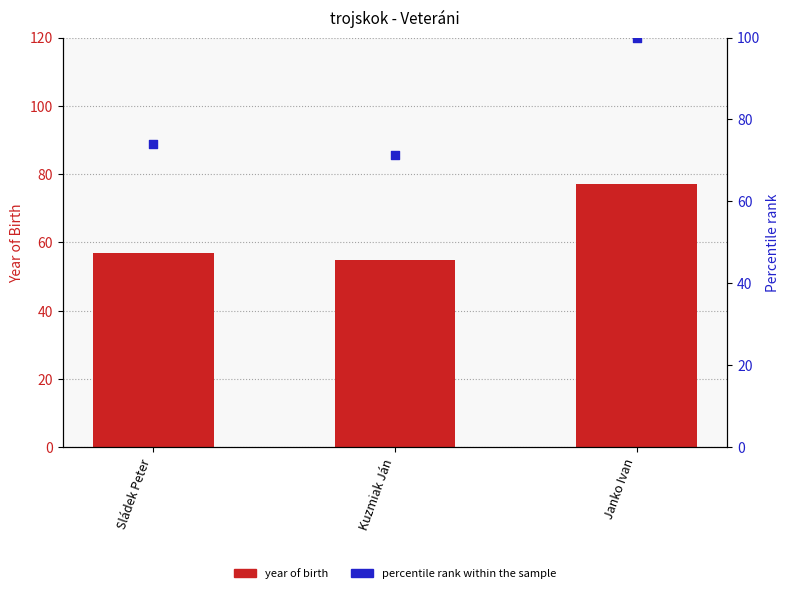

Is the value of percentile rank within sample at Janko Ivan greater than the value of Naroden (year born) at Janko Ivan?

Yes